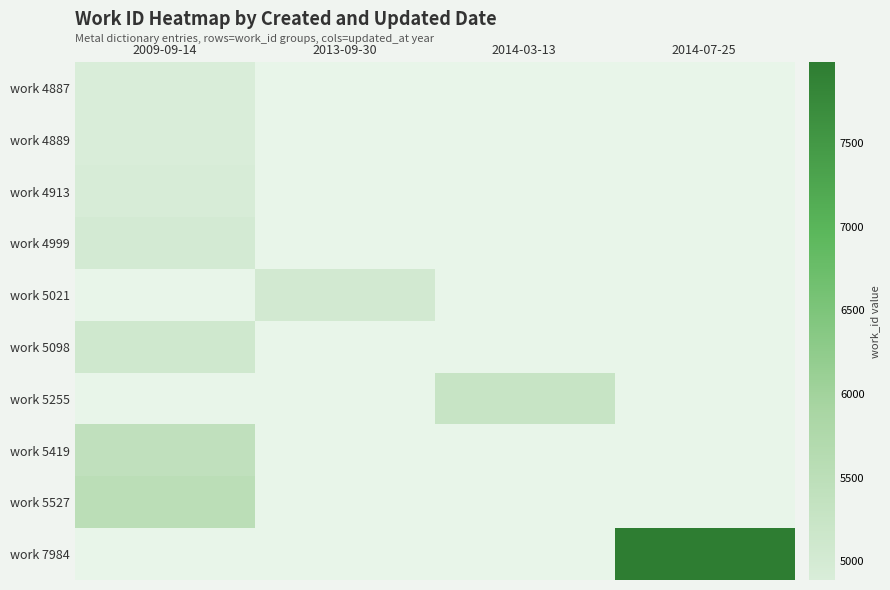

Rank the categories by work 5098 value from lowest to highest.

2009-09-14, 2013-09-30, 2014-03-13, 2014-07-25